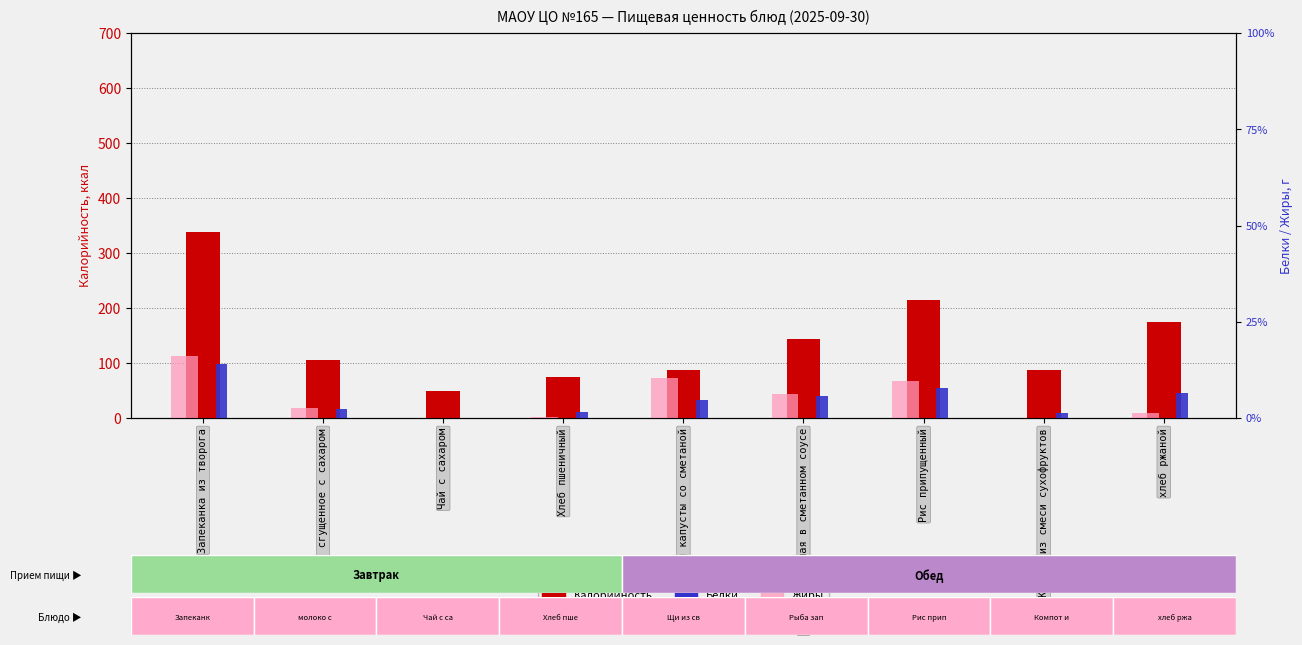

What is the maximum value shown in the chart?

339.0